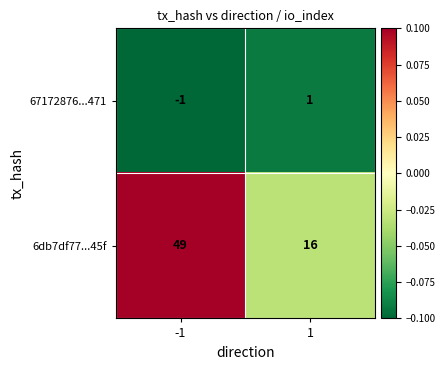

Is the value of 67172876...471 at -1 greater than the value of 6db7df77...45f at -1?

No